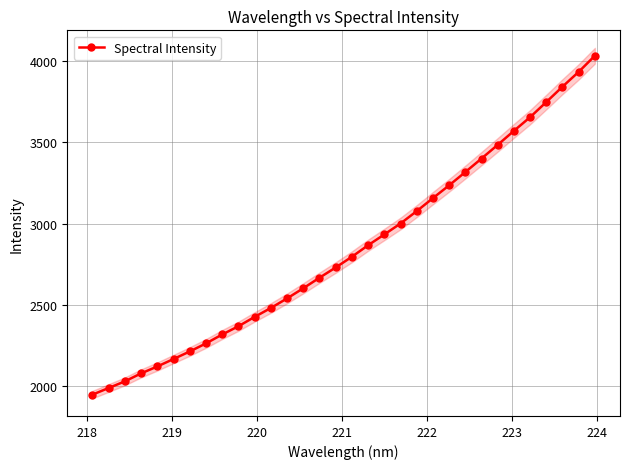

What is the value of the Spectral Intensity point at the 7th from the left?

2214.8